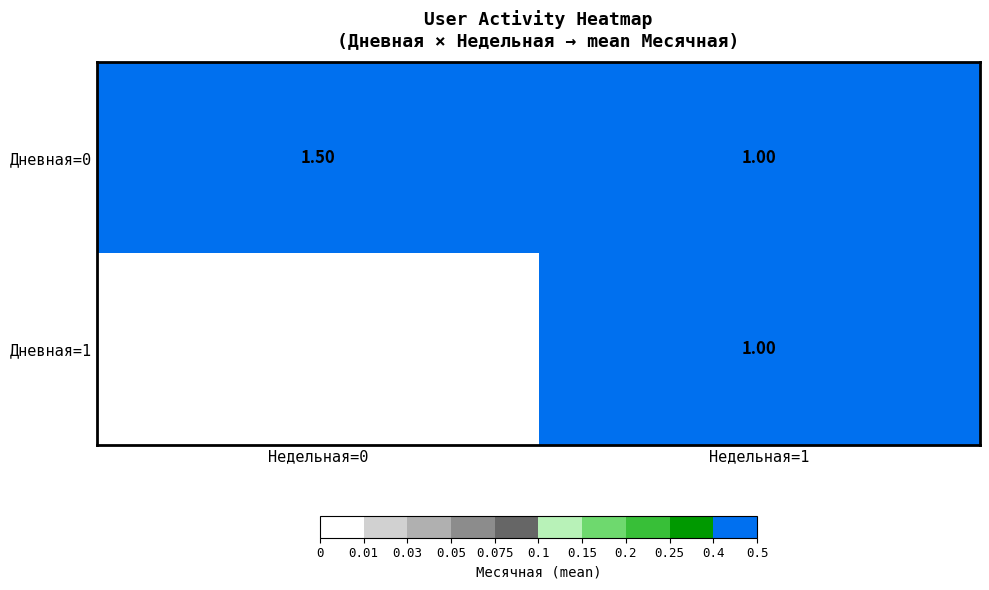

Rank the categories by Дневная=0 value from lowest to highest.

Недельная=1, Недельная=0